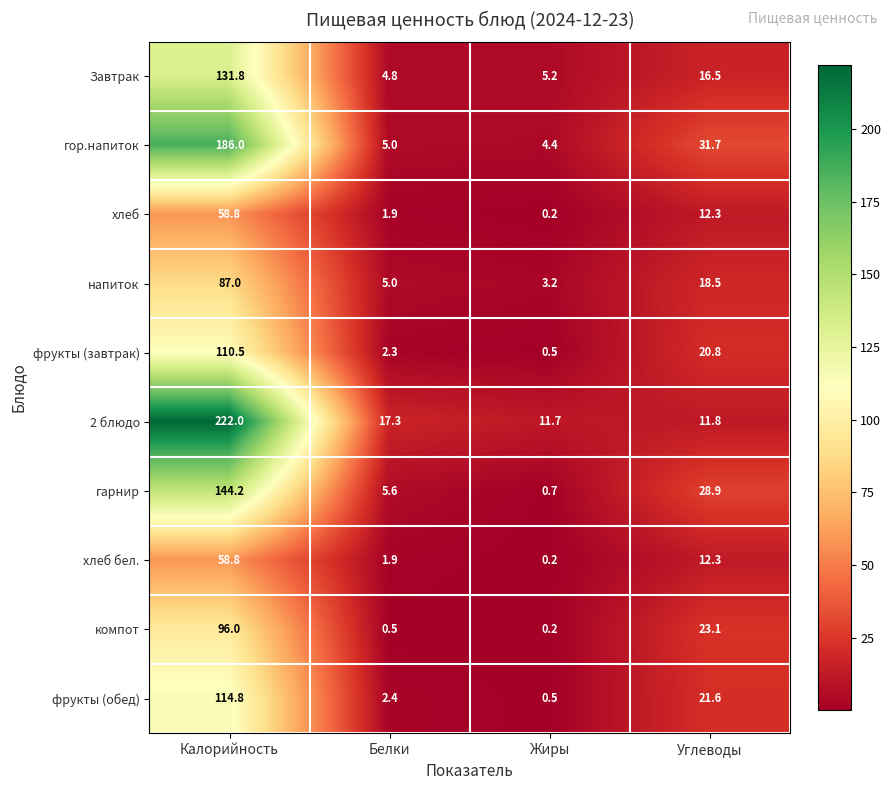

Where is фрукты (обед) nearest to the value 57?

Углеводы